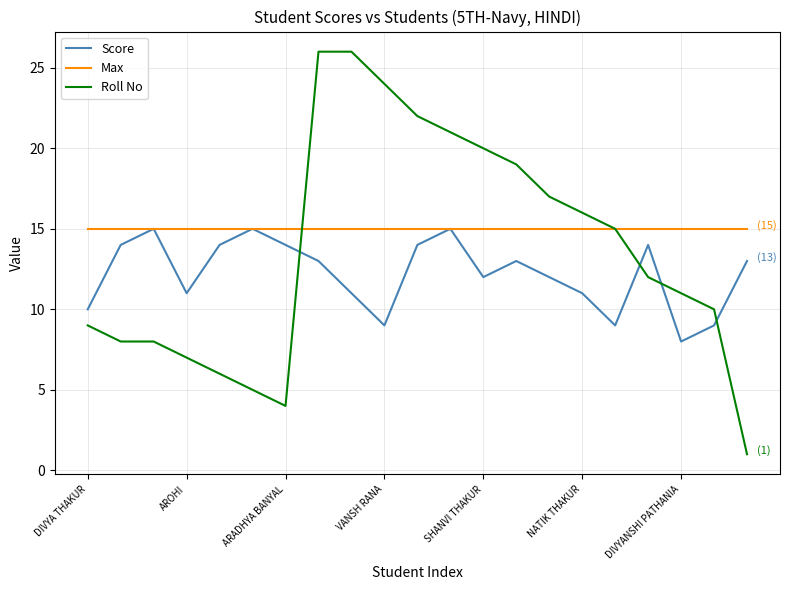

True or false: Roll No and Score cross at least once.

True